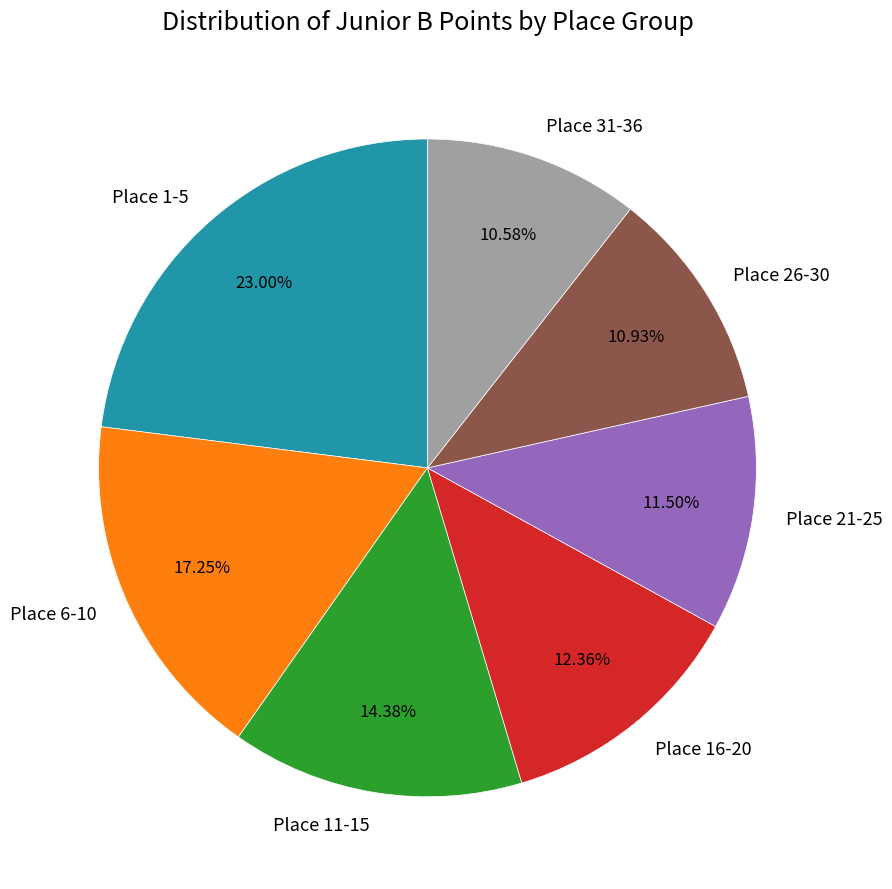

Do Place 31-36 and Place 16-20 together represent more than half of the pie?

No